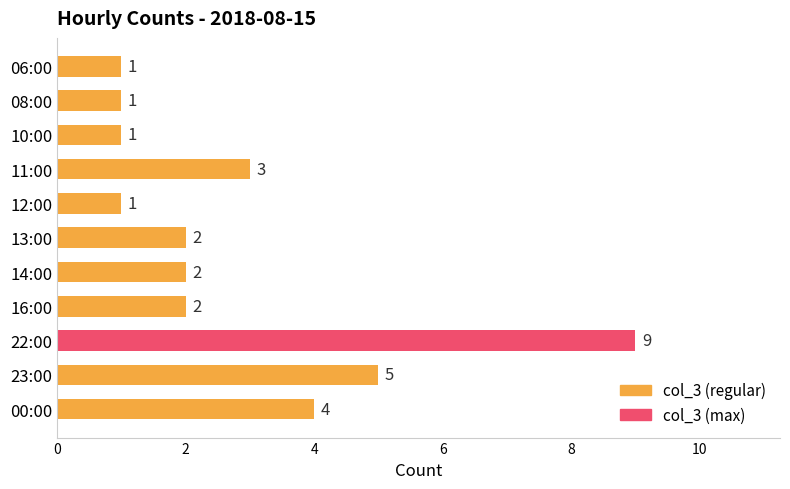

Is it true that the value at 10:00 is 1?

True